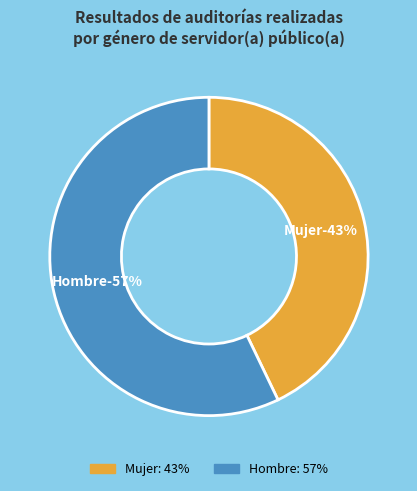

The Mujer slice represents 31% of the pie. True or false?

False